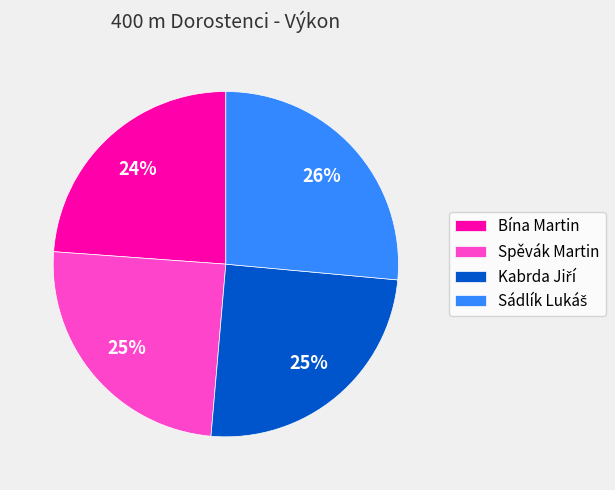

How many slices are in this pie chart?

4